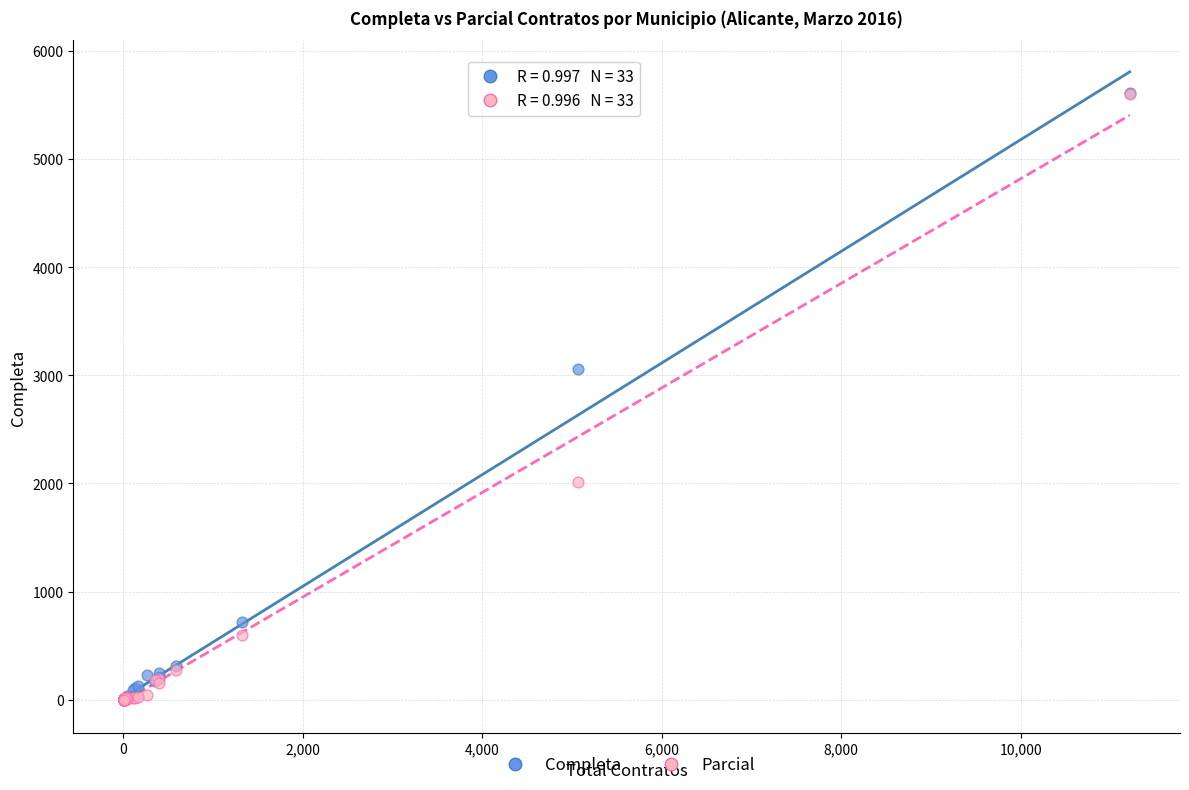

In the Parcial series, what Y value is closest to 2801?

2010